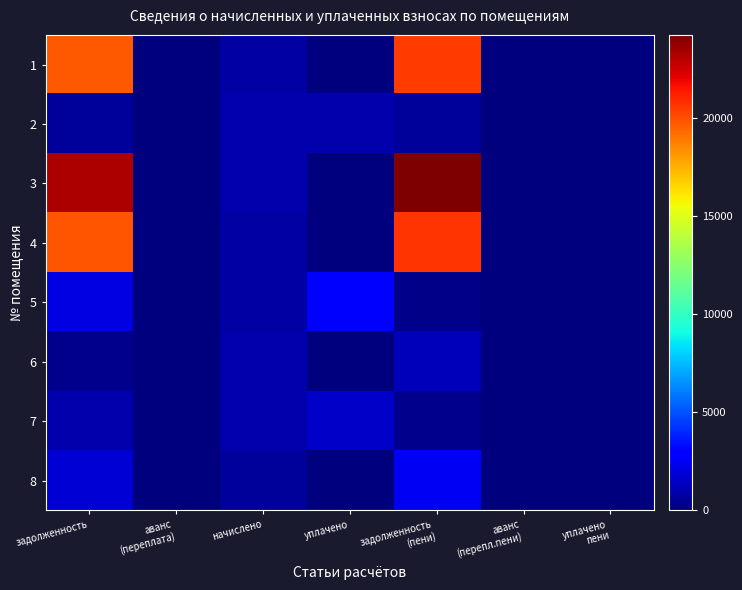

How many distinct data groups are displayed?

8